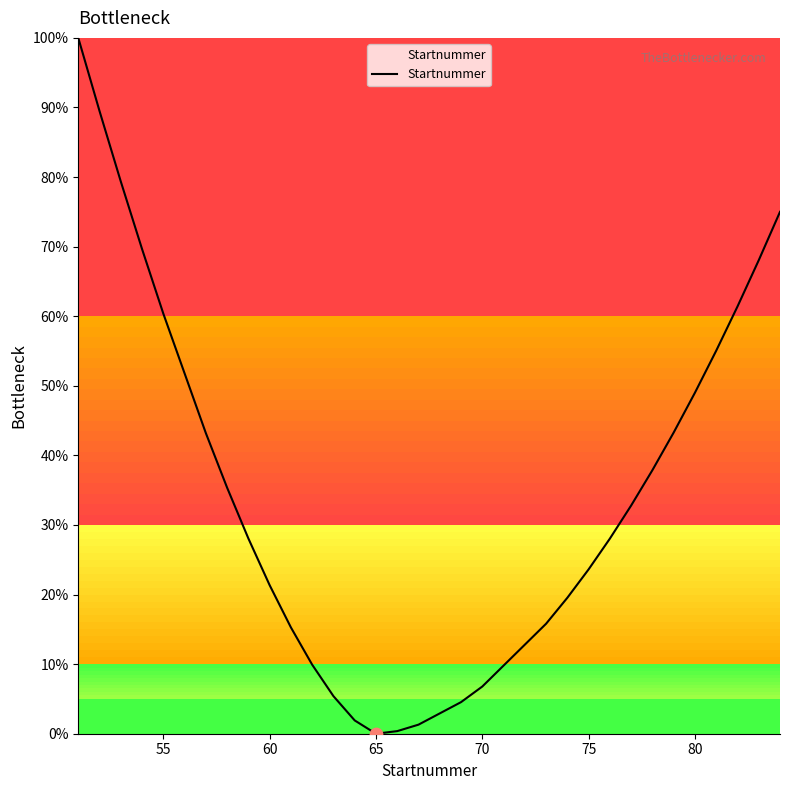

What is the difference between the maximum and minimum values?

100.0